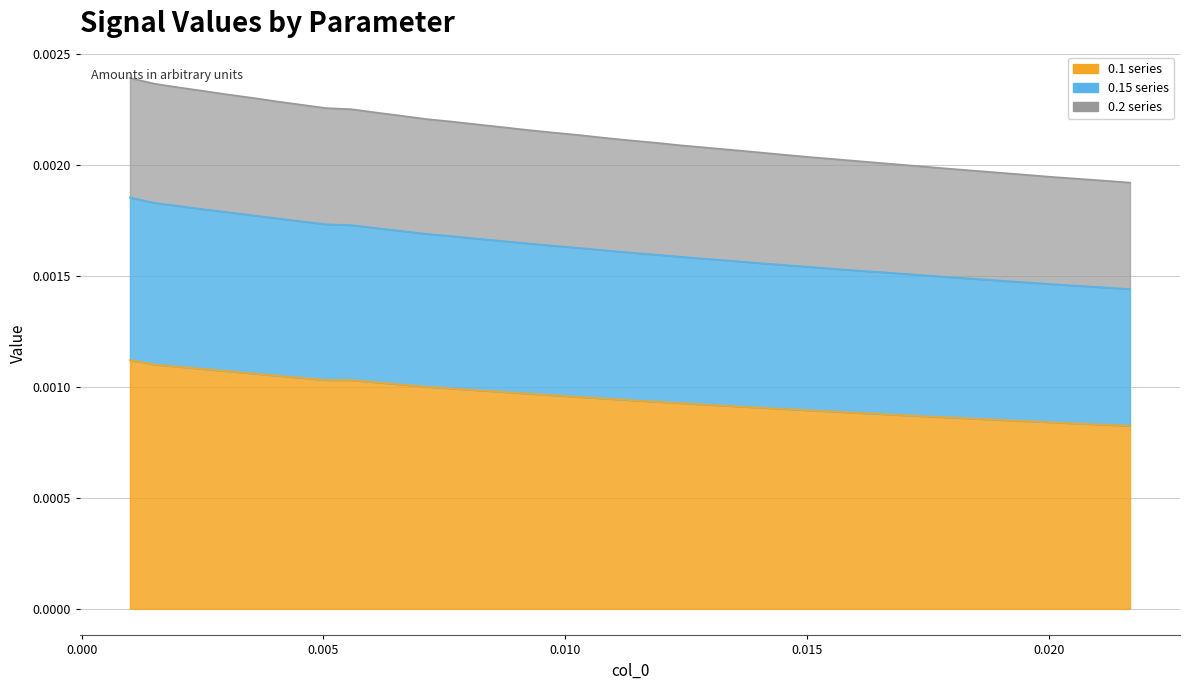

At which category does the chart reach its peak across all series?

0.001